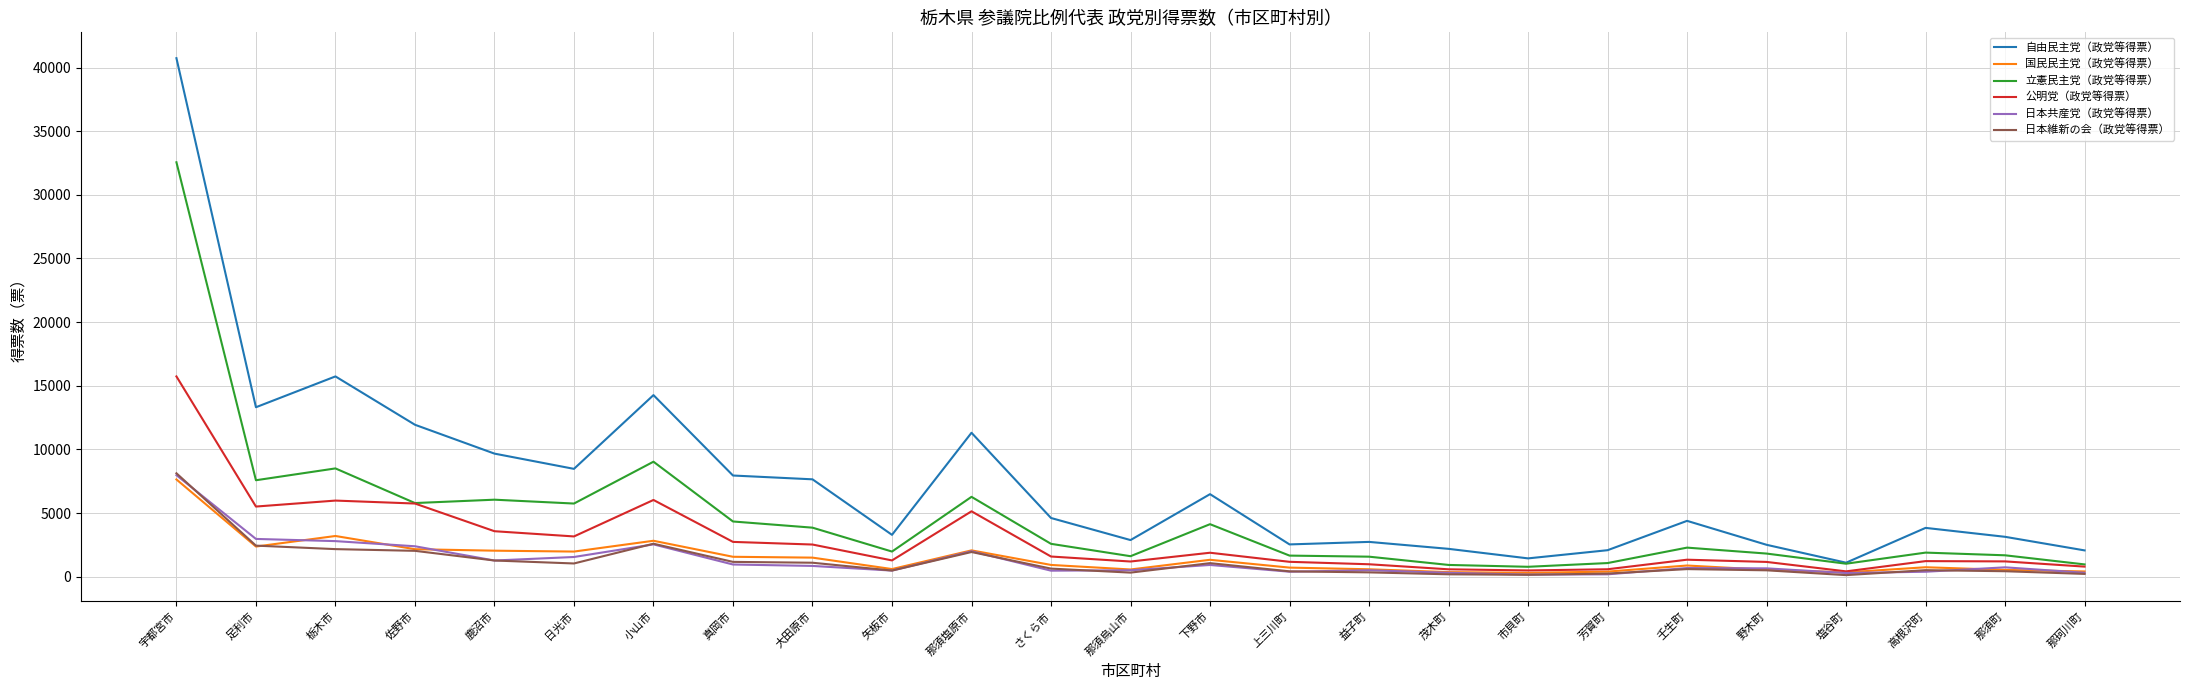

True or false: 自由民主党（政党等得票） and 日本維新の会（政党等得票） intersect in this chart.

False